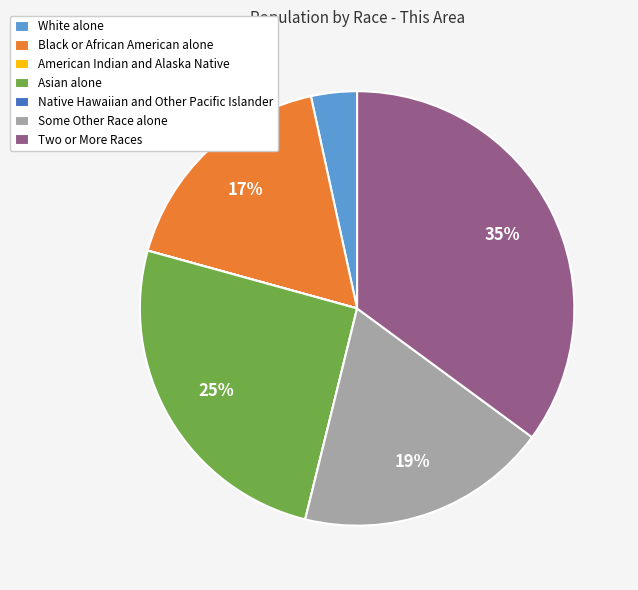

Does Two or More Races represent more than half of the total?

No